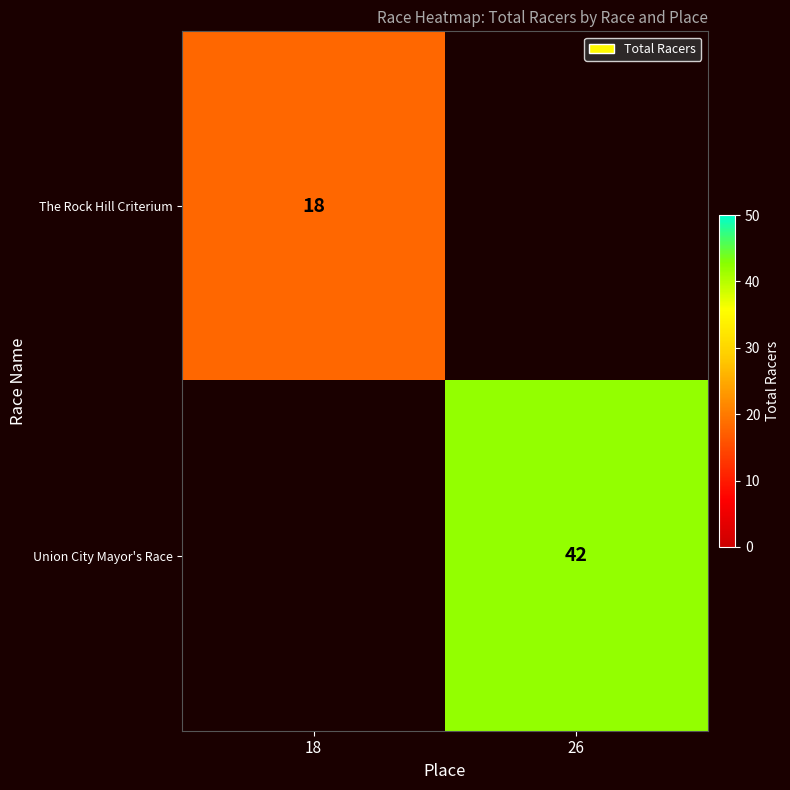

True or false: The Rock Hill Criterium has a value of 24 at 18.

False